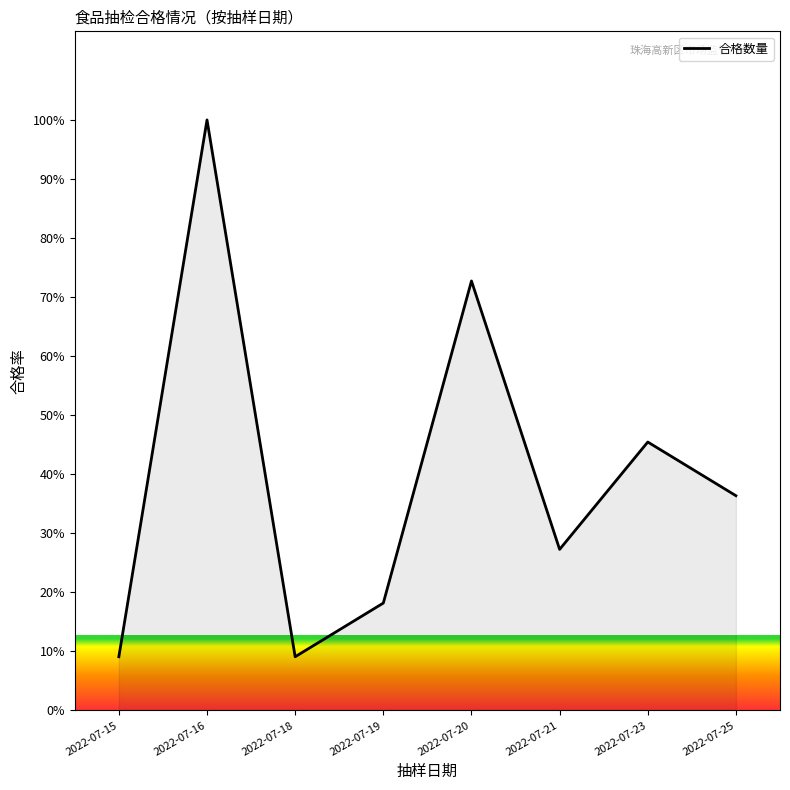

What is the greatest value displayed?

100.0